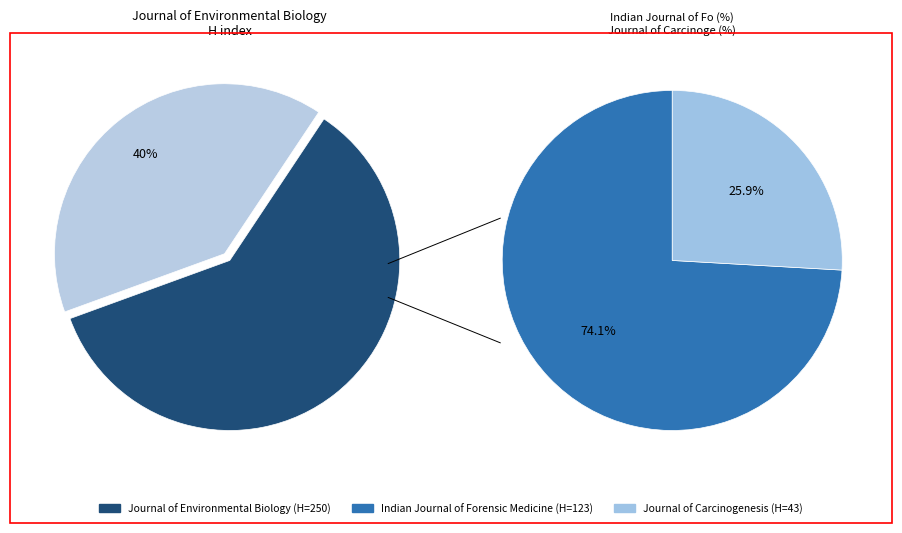

Approximately how many times larger is the value at Journal of Environmental Biology compared to Indian Journal of Forensic Medicine?

2.0